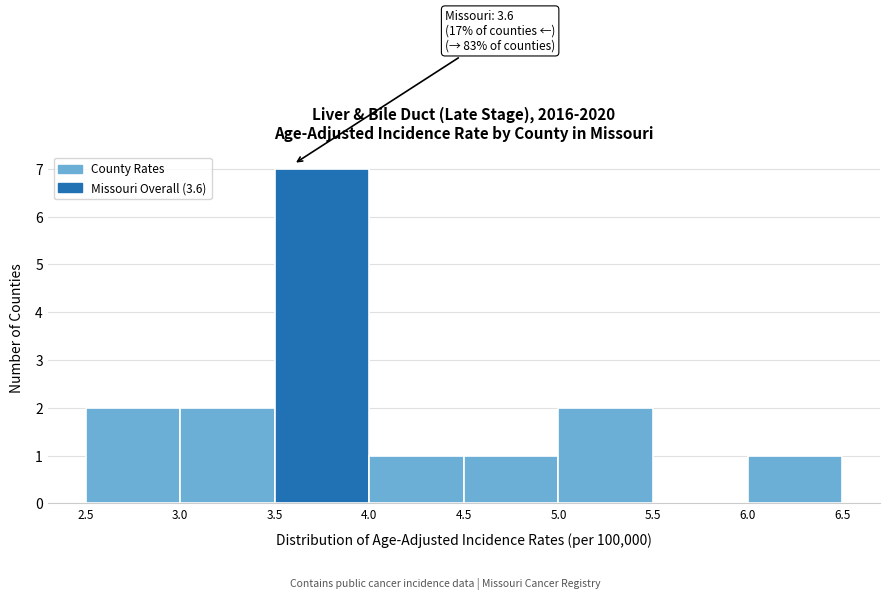

Which range on the x-axis has the tallest bar?

3.5 to 4.0